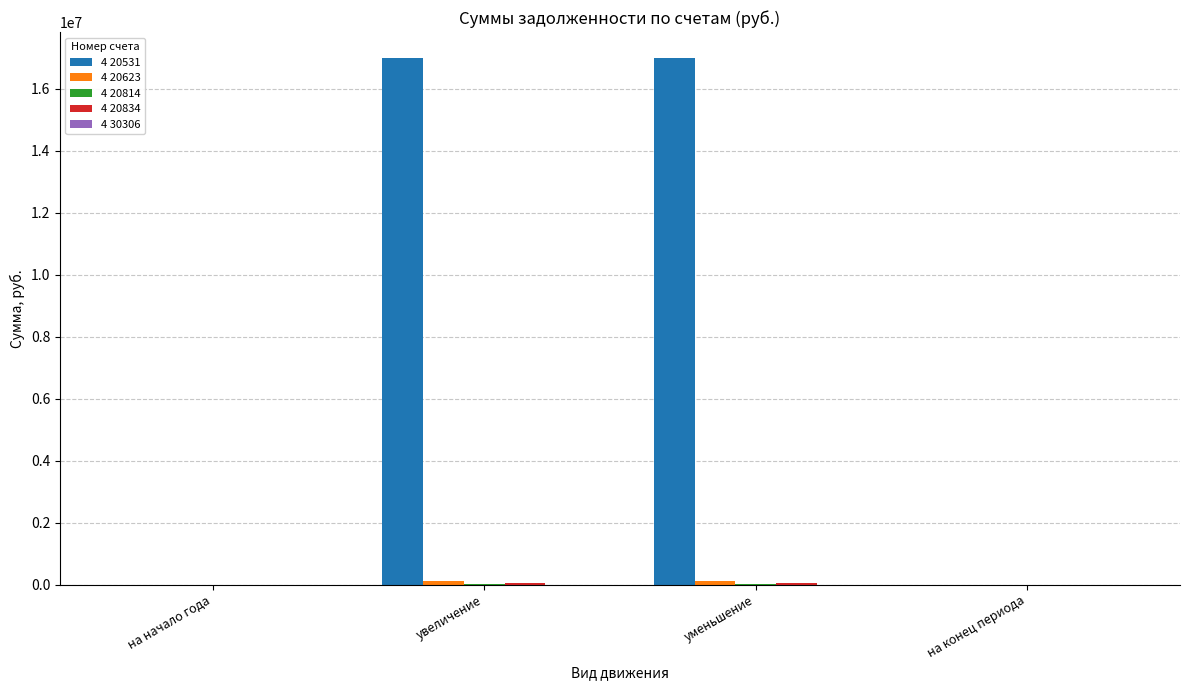

Which series changed the most between на начало года and на конец периода?

4 30306